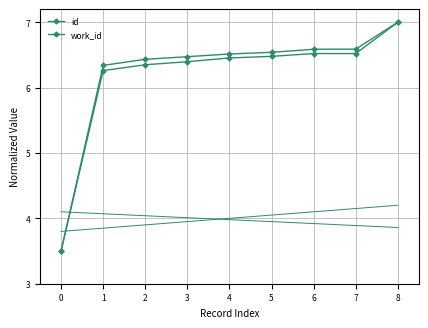

True or false: id and work_id cross at least once.

False